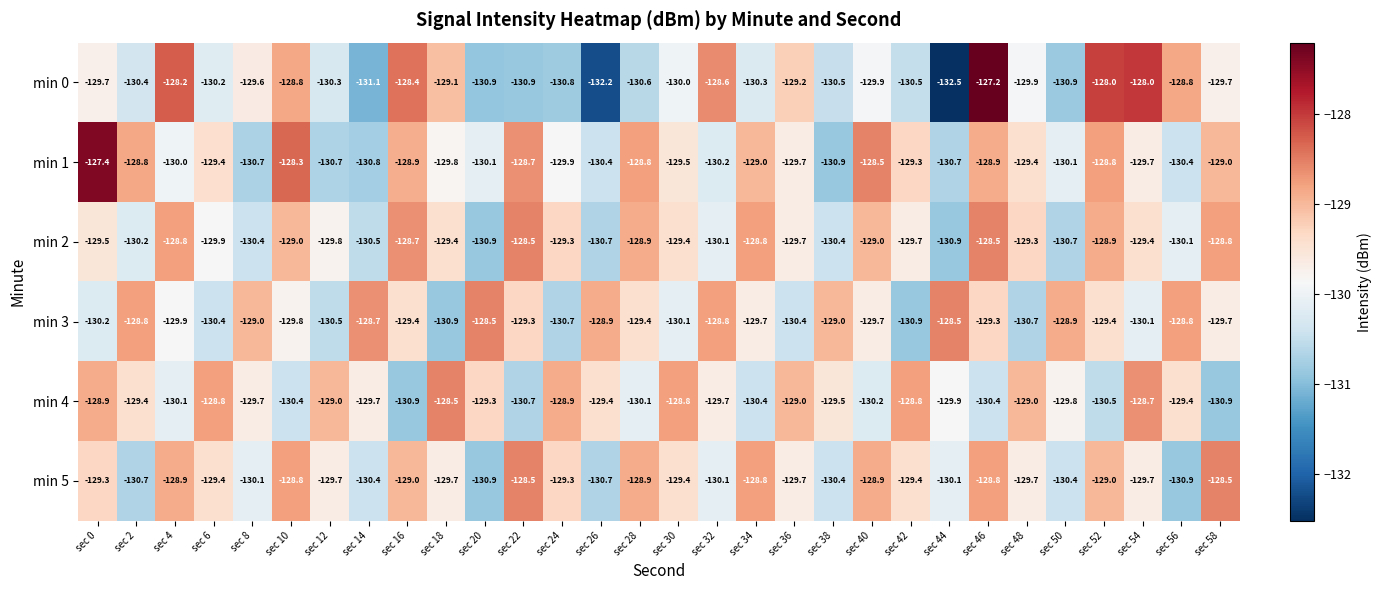

Where does the min 1 series first go above -129?

sec 0